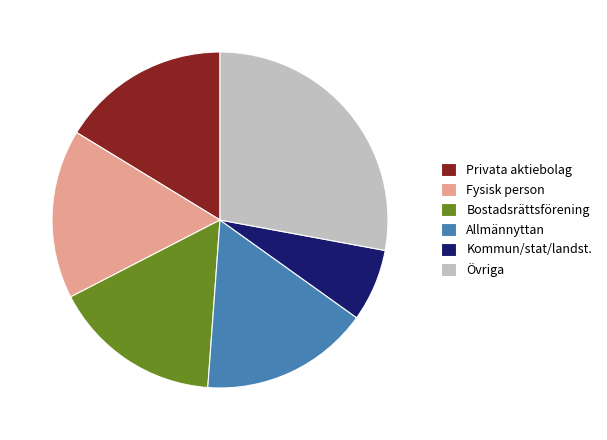

Is it true that Fysisk person is 3% of the pie?

False